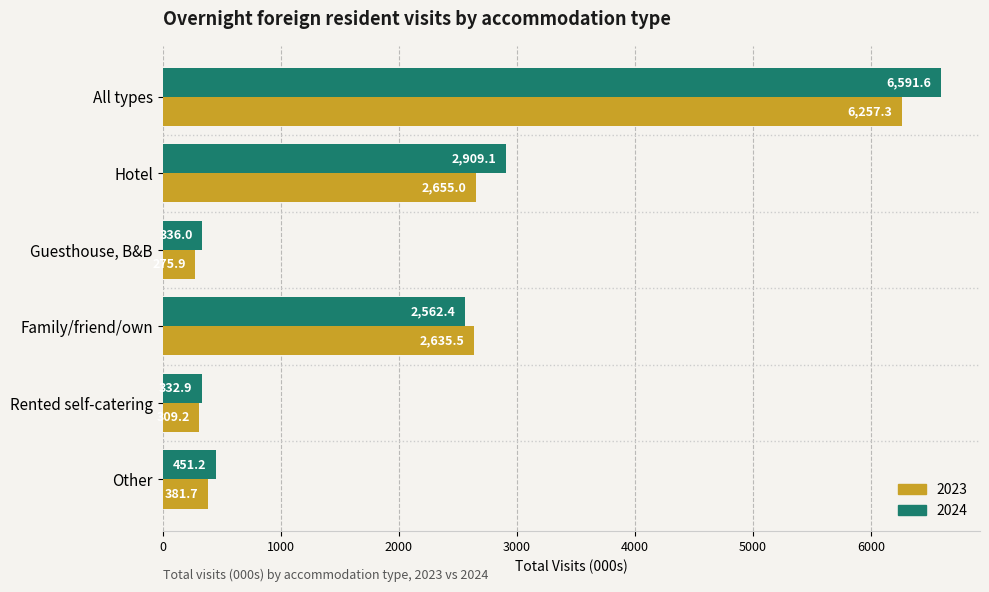

What is the difference between the 2024 values at Guesthouse, B&B and Other?

115.2